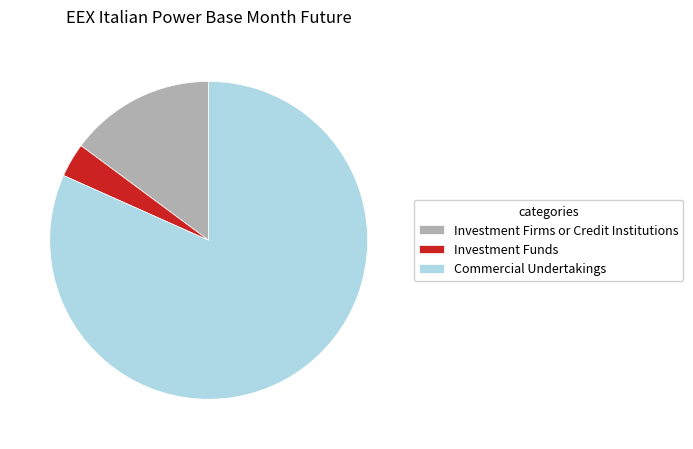

Count the number of slices in the pie.

3